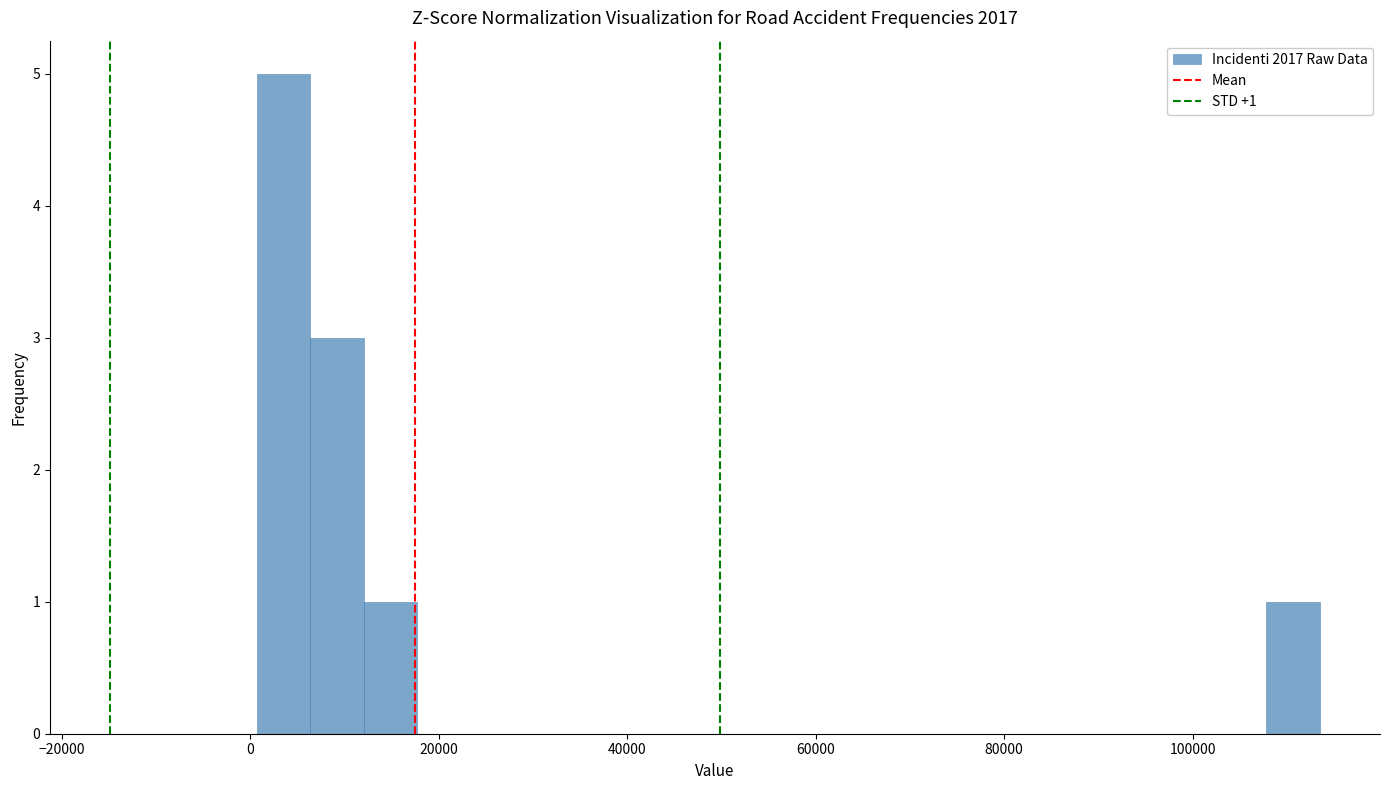

Read against the x-axis, roughly where is the centre of the tallest bar?

4000